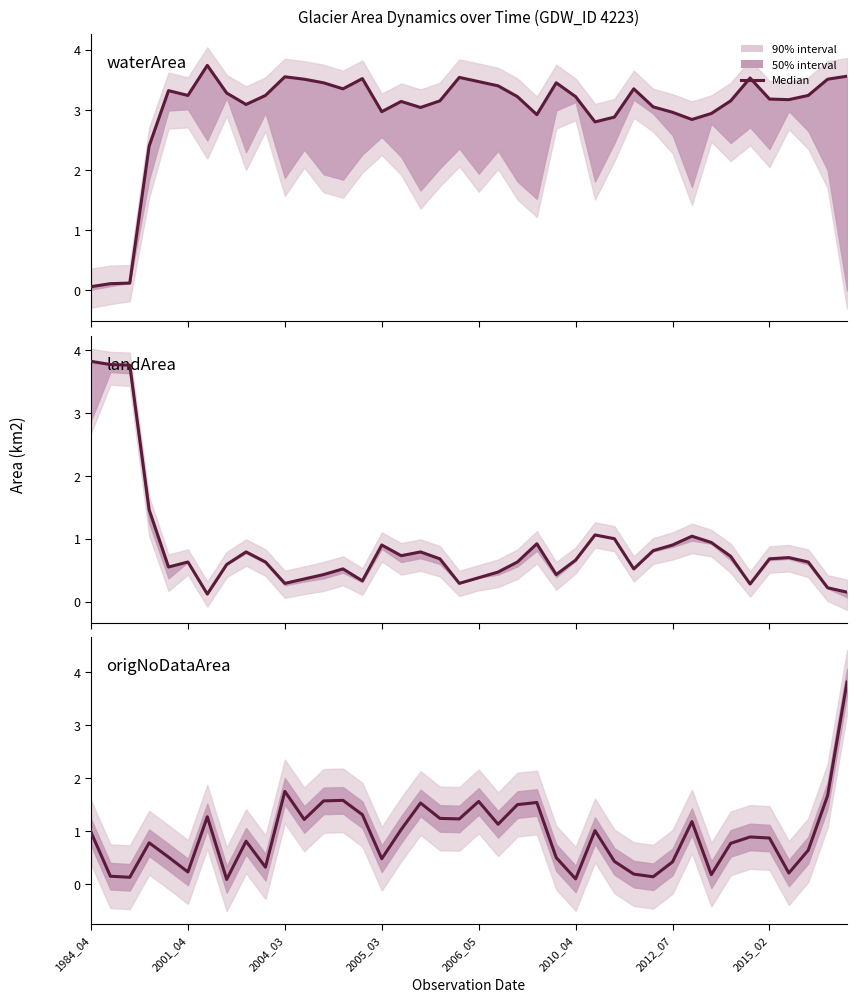

What is the sum of all landArea values?

34.6